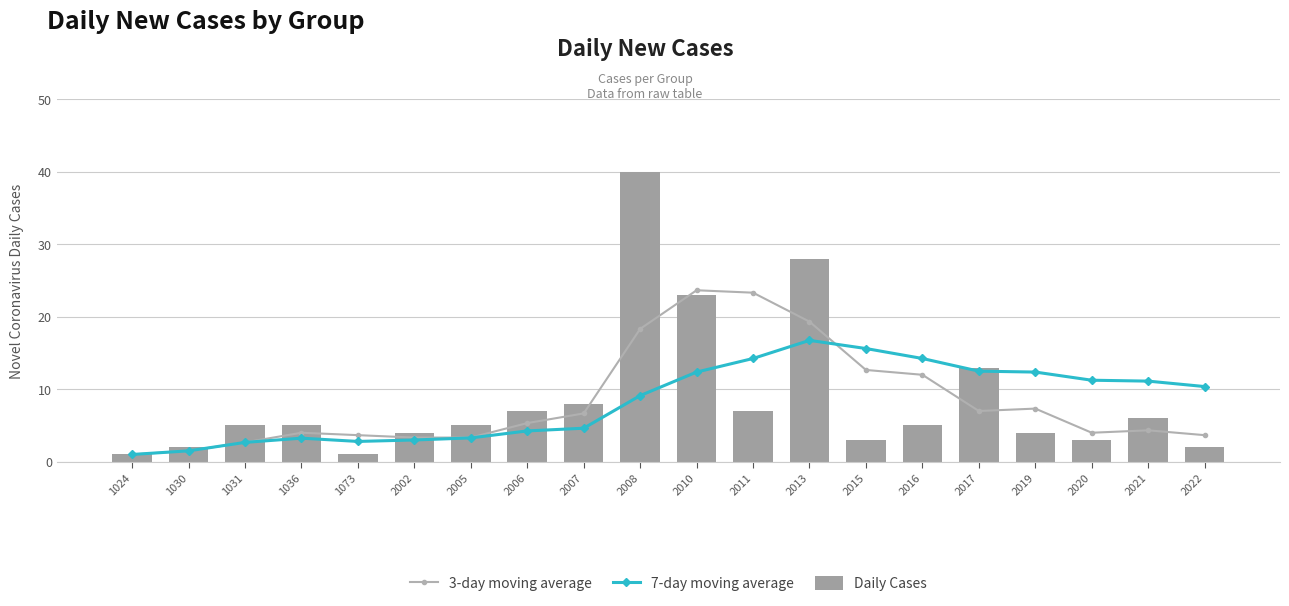

Which series has the largest range (max minus min)?

Daily Cases